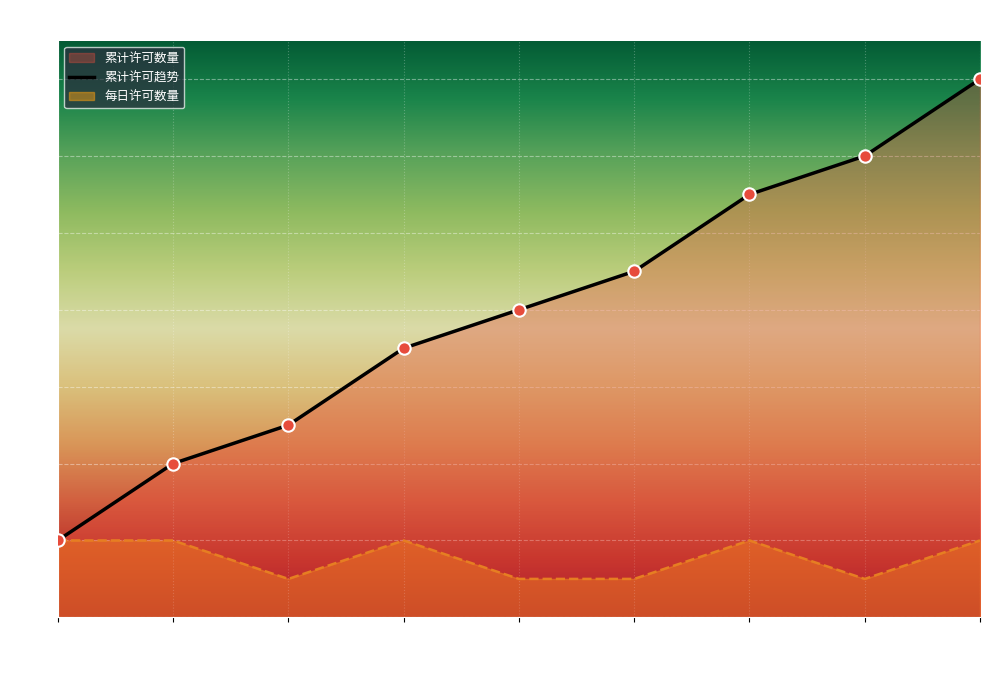

Approximately how many times larger is the value at 2022/06/02 compared to 2022/06/13?

0.4